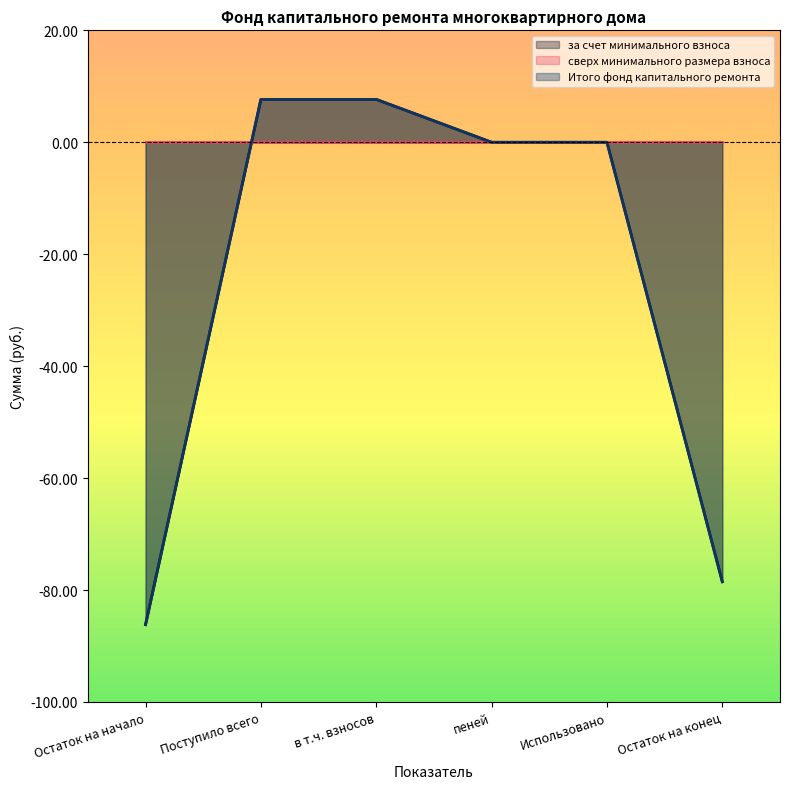

Rank the categories by Итого фонд капитального ремонта value from lowest to highest.

Остаток на начало, Остаток на конец, пеней, Использовано, Поступило всего, в т.ч. взносов